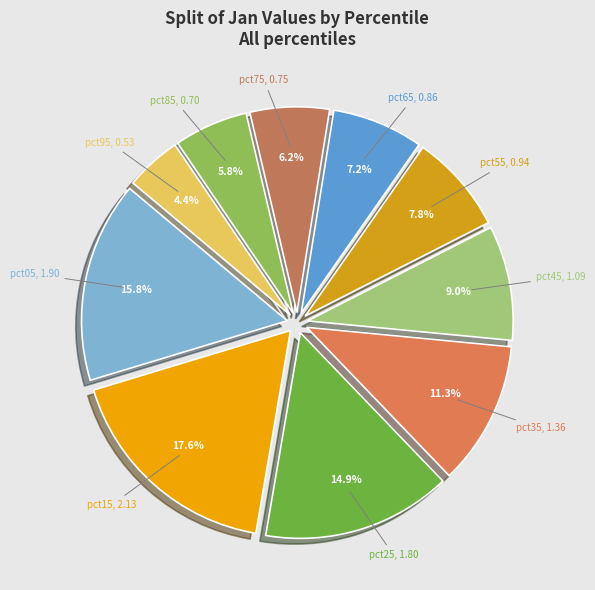

To the nearest percent, what percentage of the pie is pct85?

6%